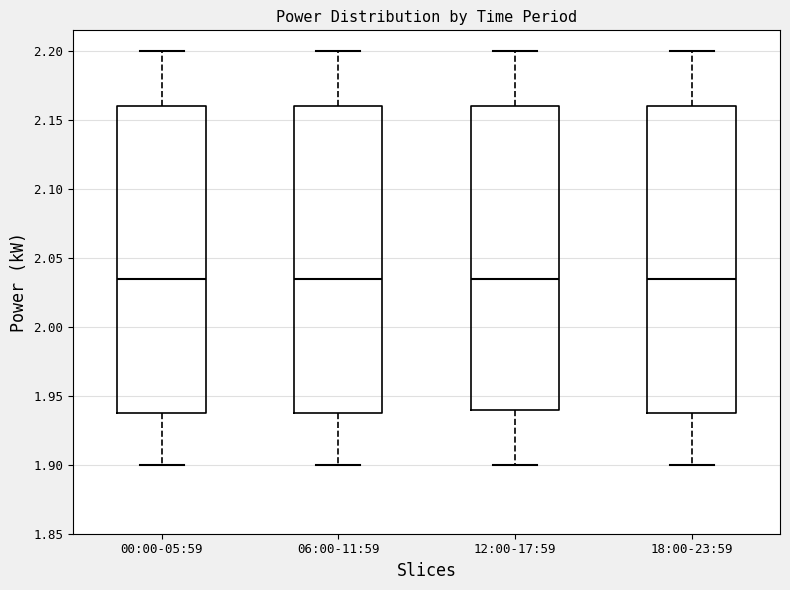

Reading left to right, read every box against the y-axis: the position of its median line, the range the box covers, and the ends of its whiskers. The values are not printed on the chart, so give them approximately, as read against the axis.

00:00-05:59: median 2.035, box 1.940 to 2.160, whiskers 1.900 to 2.200
06:00-11:59: median 2.035, box 1.940 to 2.160, whiskers 1.900 to 2.200
12:00-17:59: median 2.035, box 1.940 to 2.160, whiskers 1.900 to 2.200
18:00-23:59: median 2.035, box 1.940 to 2.160, whiskers 1.900 to 2.200